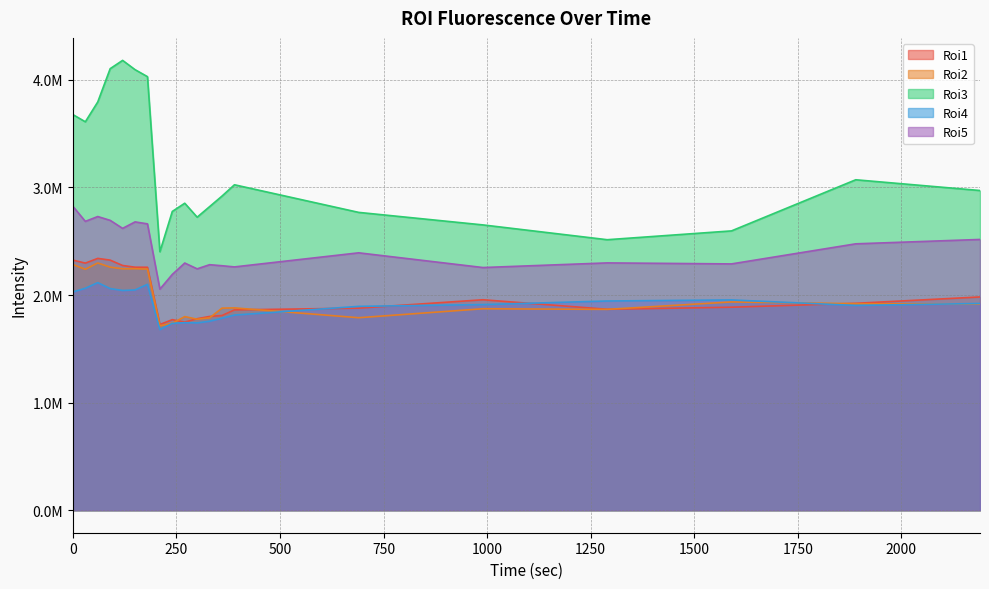

Which has a higher value, 390 or 210?

390